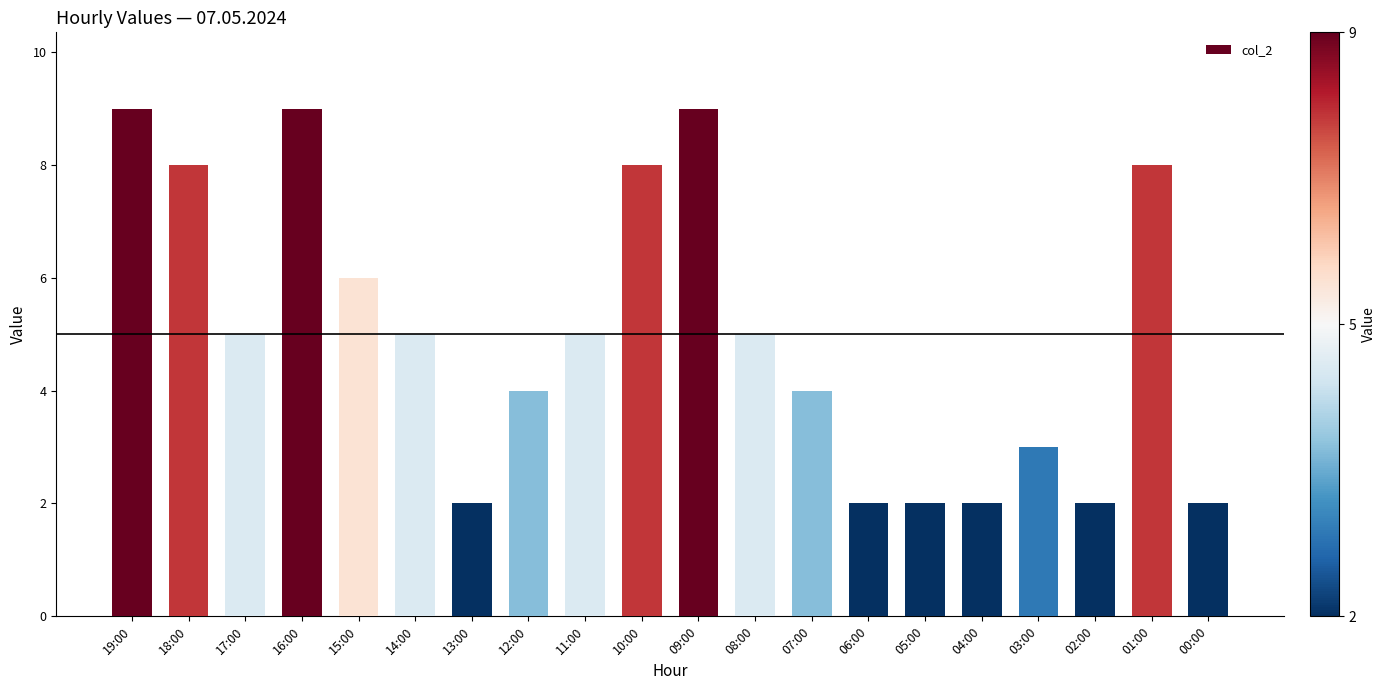

Reading left to right, transcribe all the data shown in this chart.

9	8	5	9	6	5	2	4	5	8	9	5	4	2	2	2	3	2	8	2